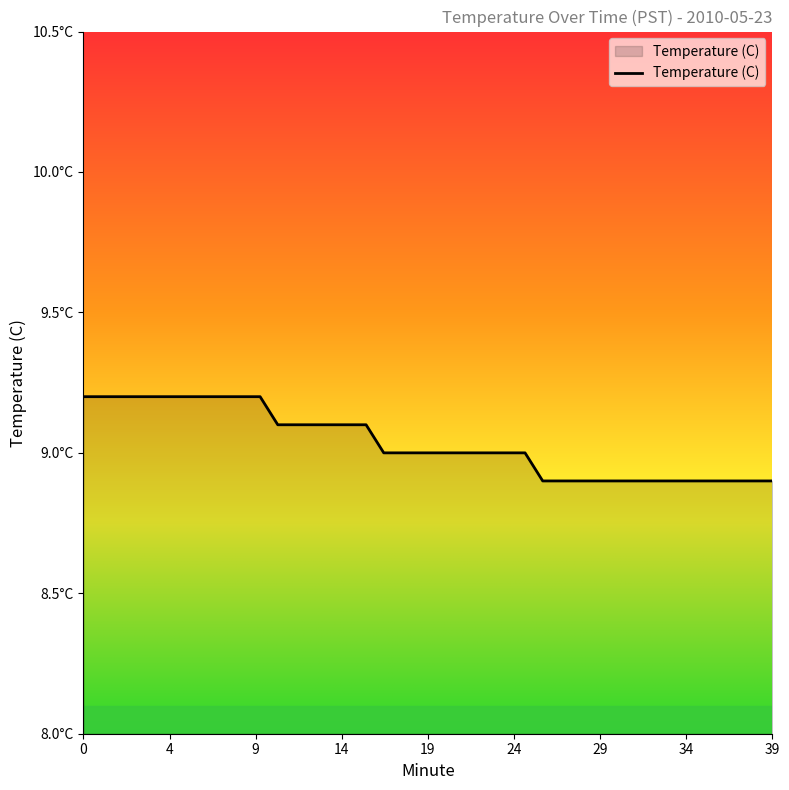

What is the maximum value shown in the chart?

9.2